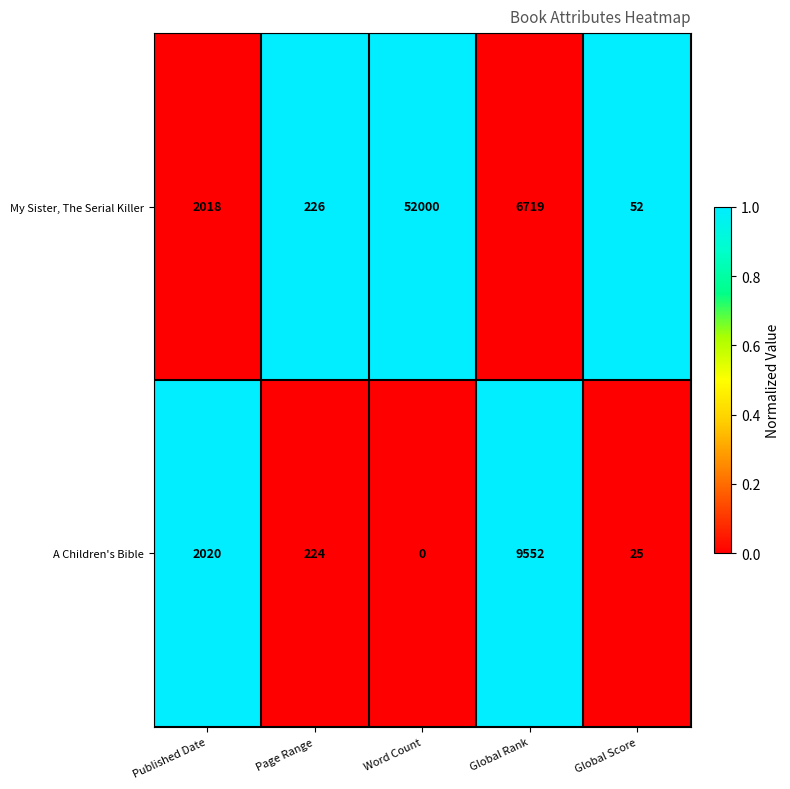

Reading left to right, list all the values displayed in this chart.

My Sister, The Serial Killer: 2018	226	52000	6719	52
A Children's Bible: 2020	224	0	9552	25